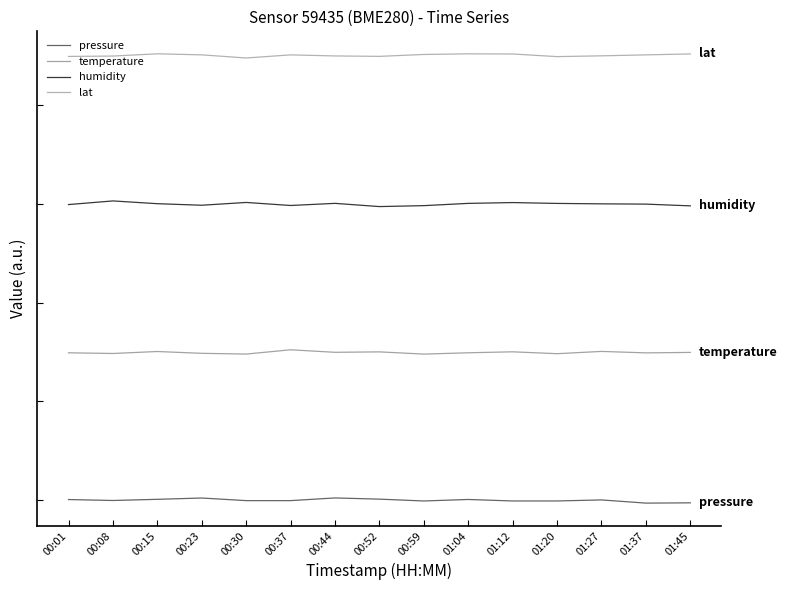

Is this an area chart (filled region under the line)?

No